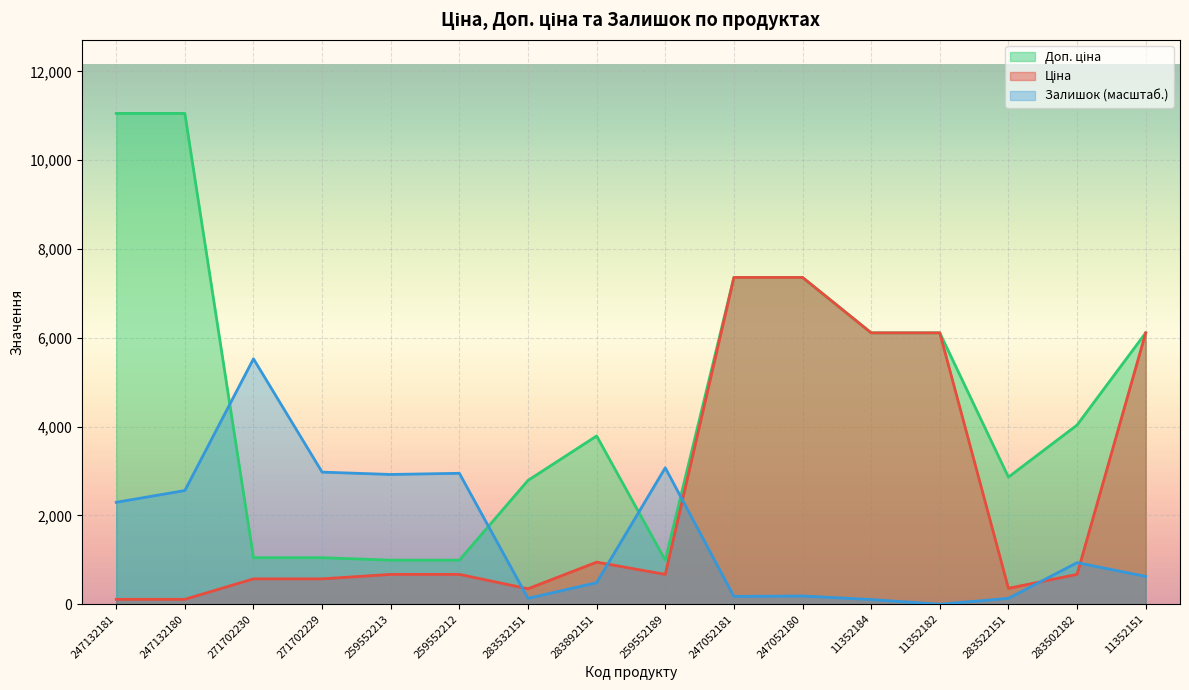

Reading left to right, what are all the values shown in this chart?

Ціна: 110.5	110.5	571.6	571.6	672.1	672.1	348.6	947.6	672.1	7360.2	7360.2	6112.5	6112.5	358.0	672.7	6112.5
Доп. ціна: 11055.0	11055.0	1048.0	1048.0	992.7	992.7	2789.2	3790.3	992.7	7360.2	7360.2	6112.5	6112.5	2863.8	4036.0	6112.5
Залишок: 2295.8	2560.7	5527.5	2975.7	2922.7	2949.2	132.4	485.6	3072.8	176.6	185.4	106.0	0.0	132.4	936.0	626.9